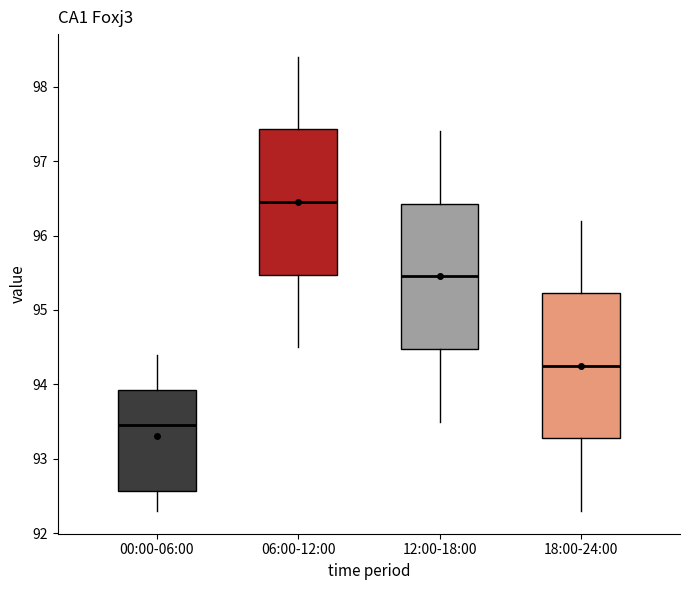

Where is the upper edge of the box for 06:00-12:00 on the y-axis? The values are not printed on the chart, so give them approximately, as read against the axis.

97.4